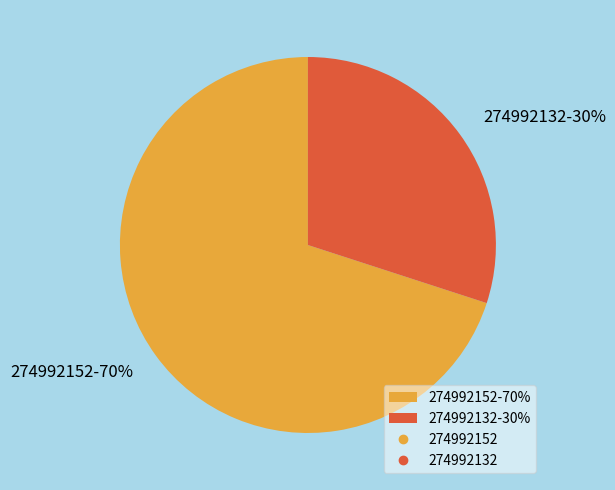

Does 274992152 represent more than half of the total?

Yes